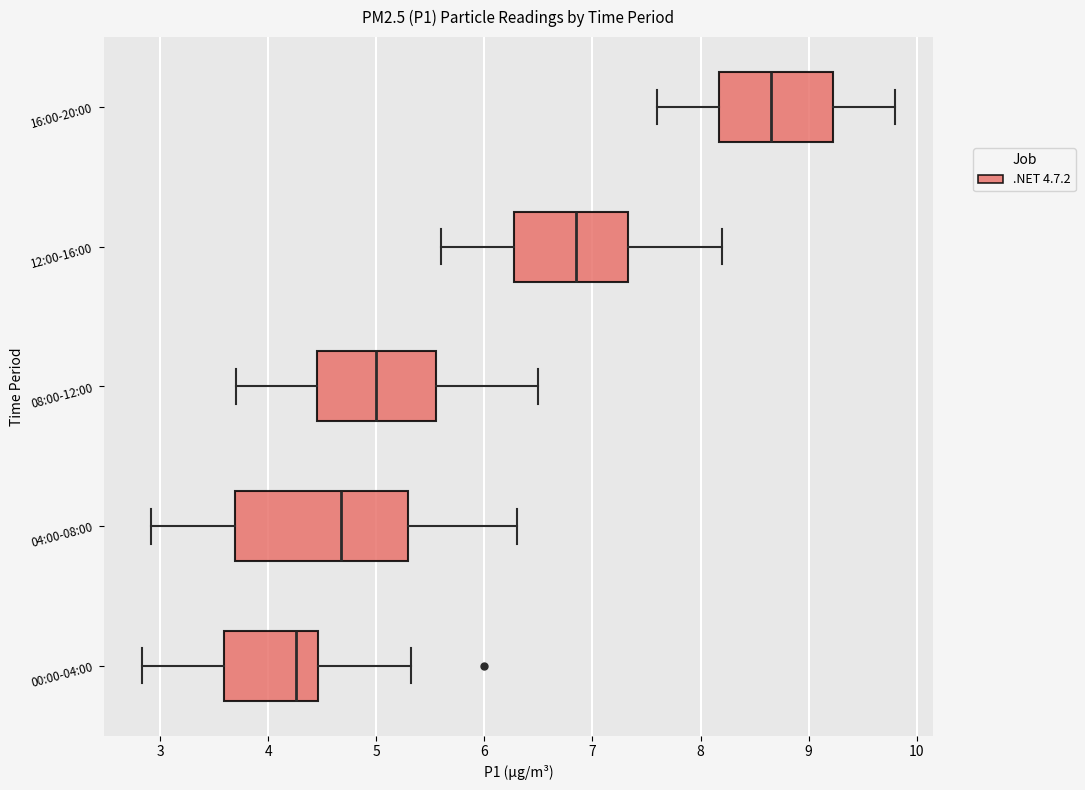

Comparing the boxes themselves (not the whiskers), which one is the widest?

04:00-08:00